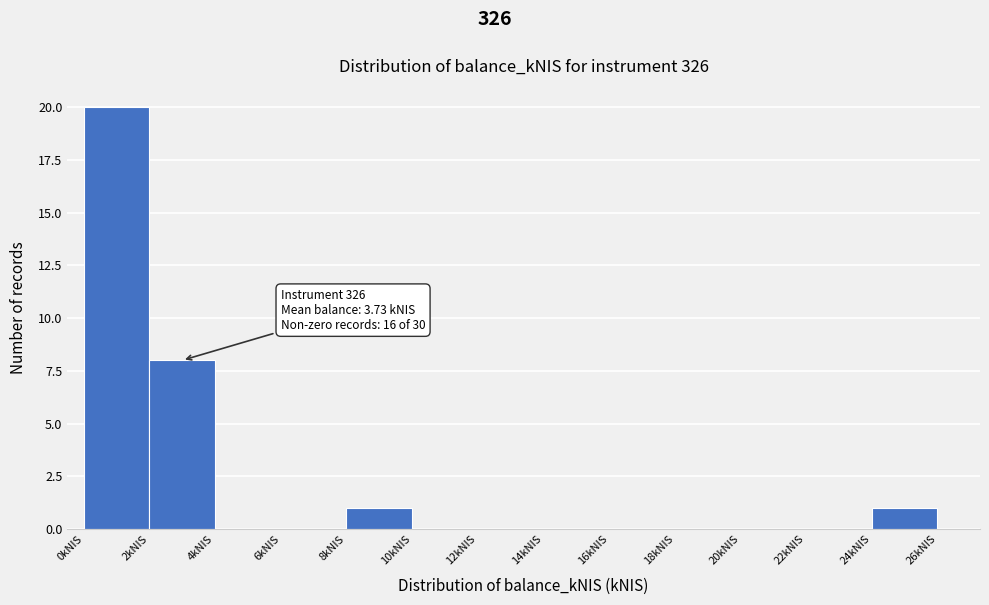

Over which range of the x-axis is the bar tallest?

0 to 2